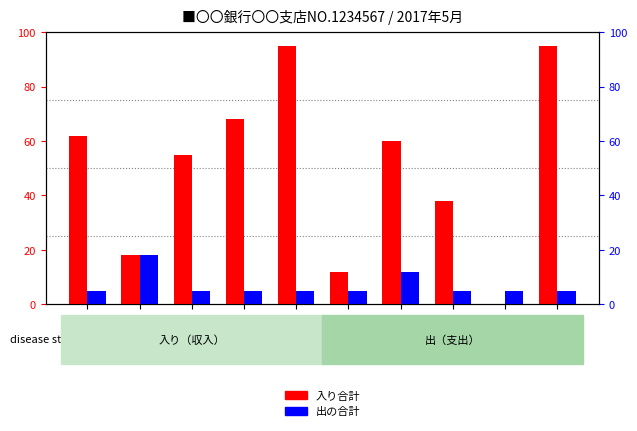

Is it true that 出の合計 equals 5 at 5/1?

True